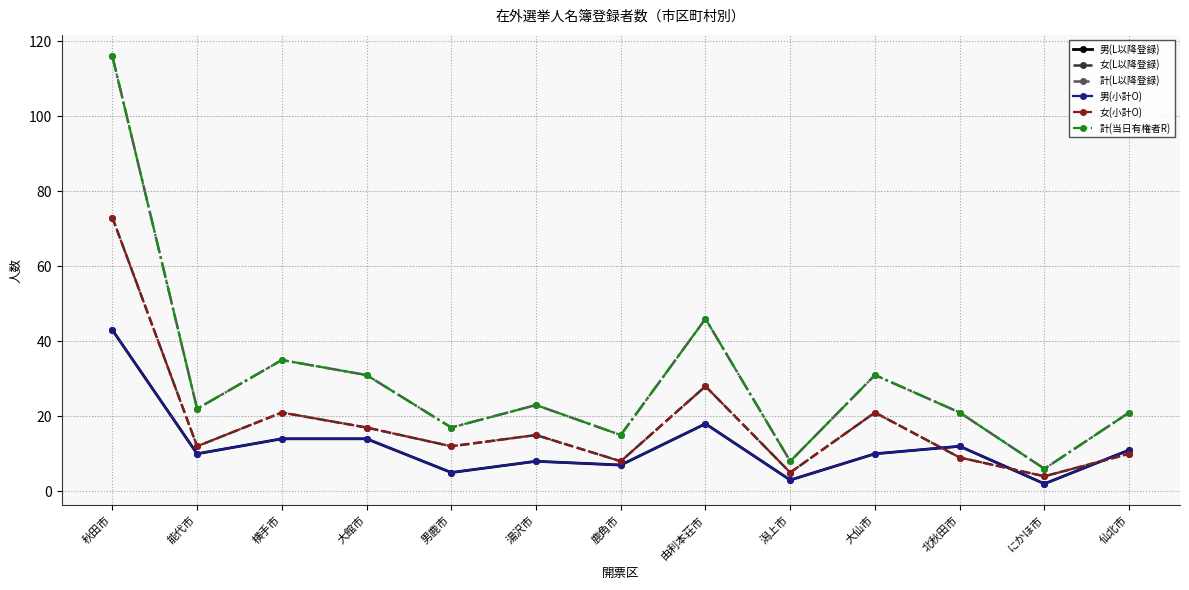

Rank the series at 能代市 from lowest to highest value.

男(L以降登録), 男(小計O), 女(L以降登録), 女(小計O), 計(L以降登録), 計(当日有権者R)